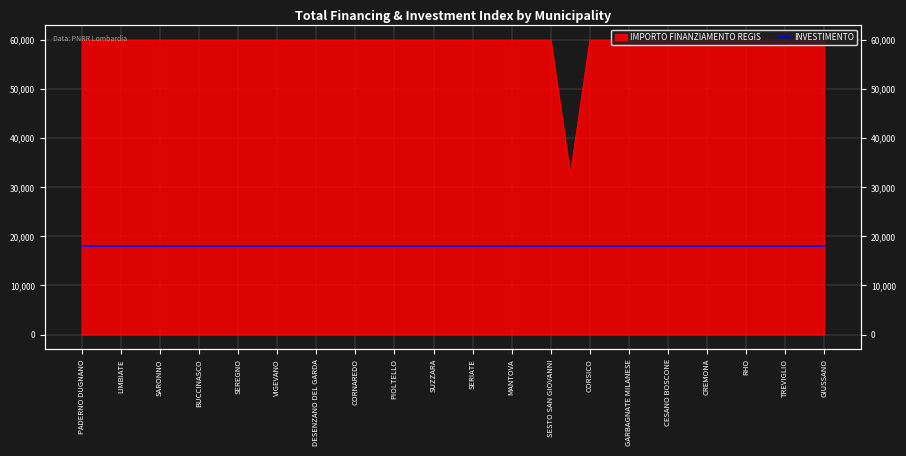

The value at BRUGHERIO is 94749. True or false?

False